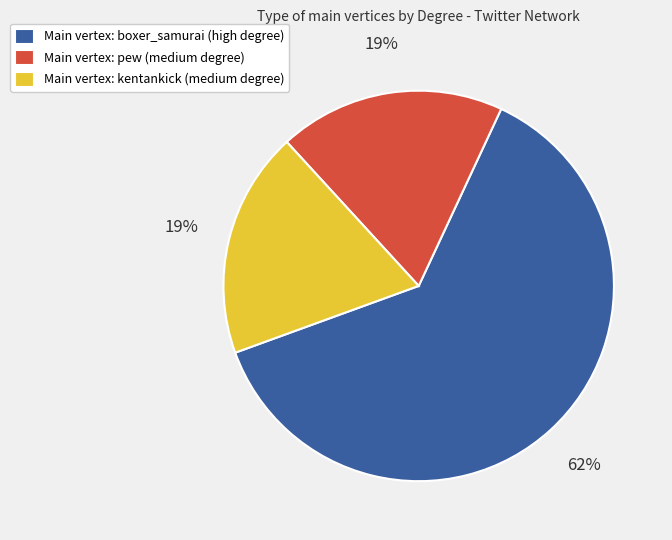

What percentage is the Main vertex: pew (medium degree) slice, to the nearest percent?

19%